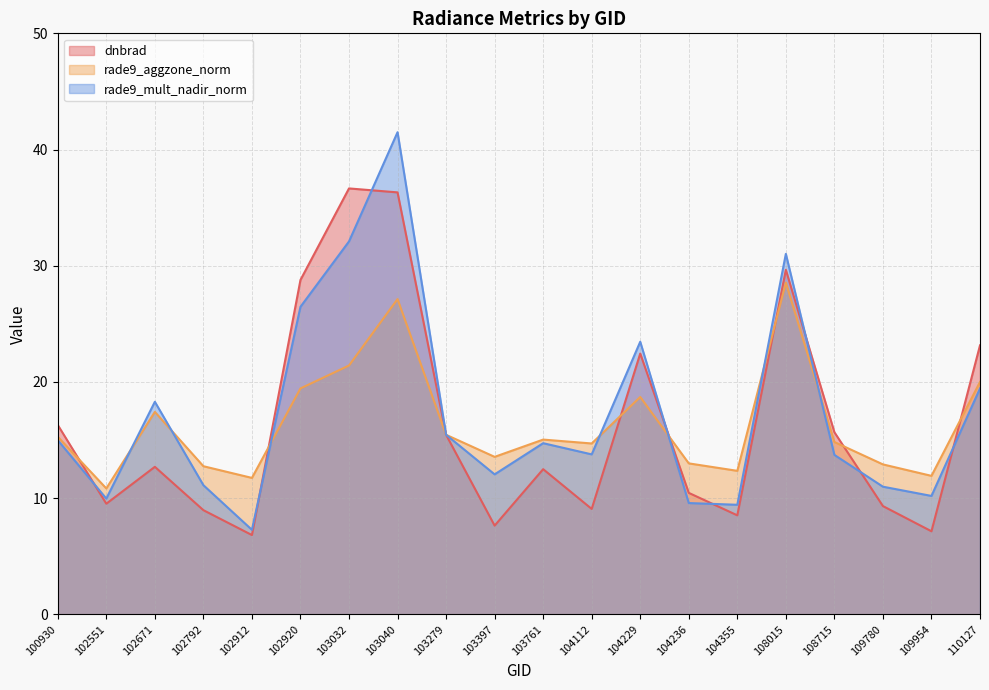

How many intersections are there between dnbrad and rade9_mult_nadir_norm?

8